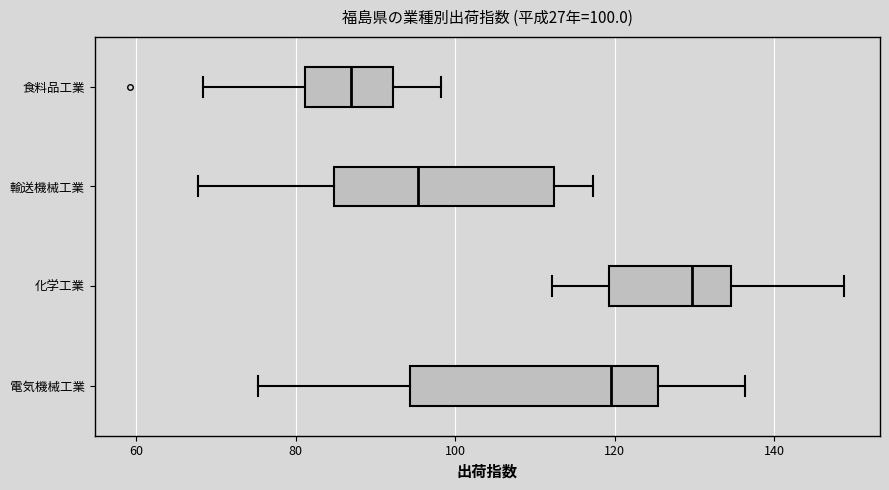

Comparing the boxes themselves (not the whiskers), which one is the widest?

電気機械工業